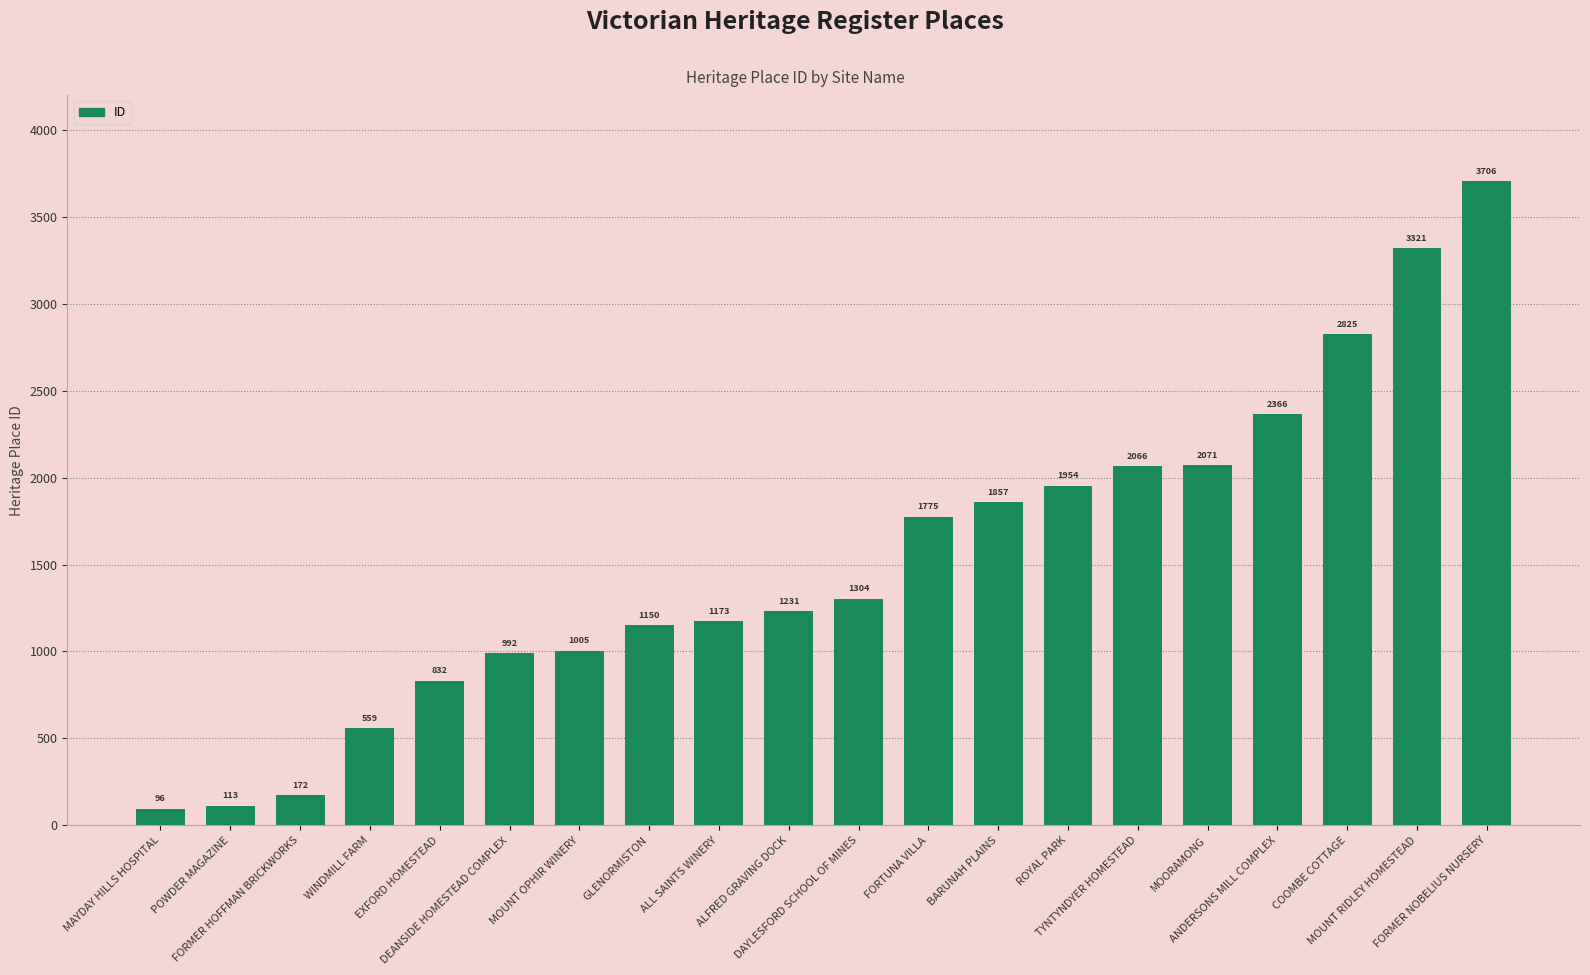

At which category does the chart reach its peak across all series?

FORMER NOBELIUS NURSERY